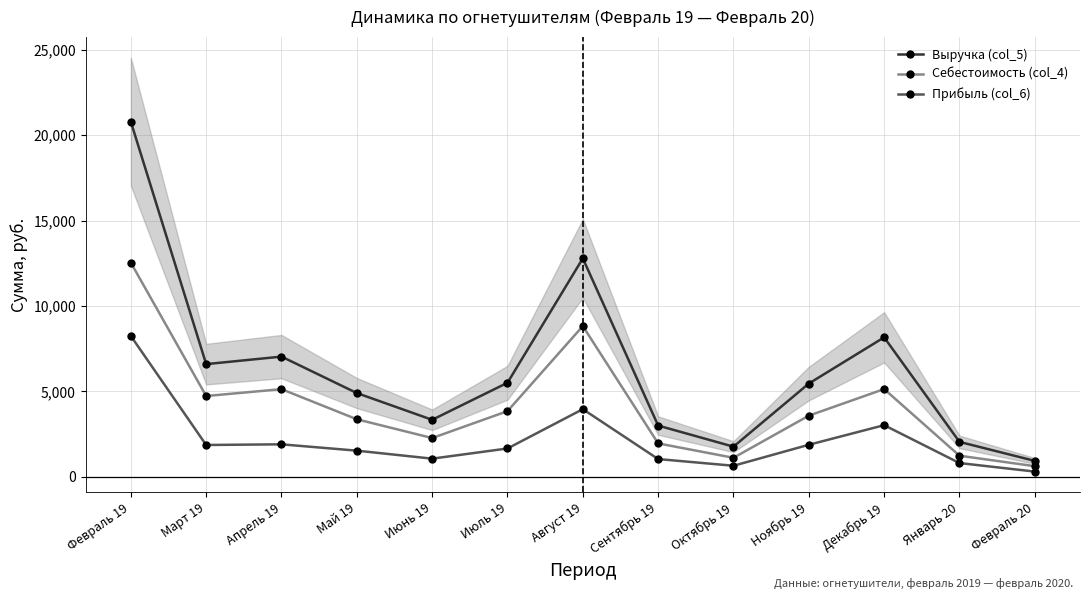

The Себестоимость (col_4) series shows 1239.0 at Январь 20. True or false?

True